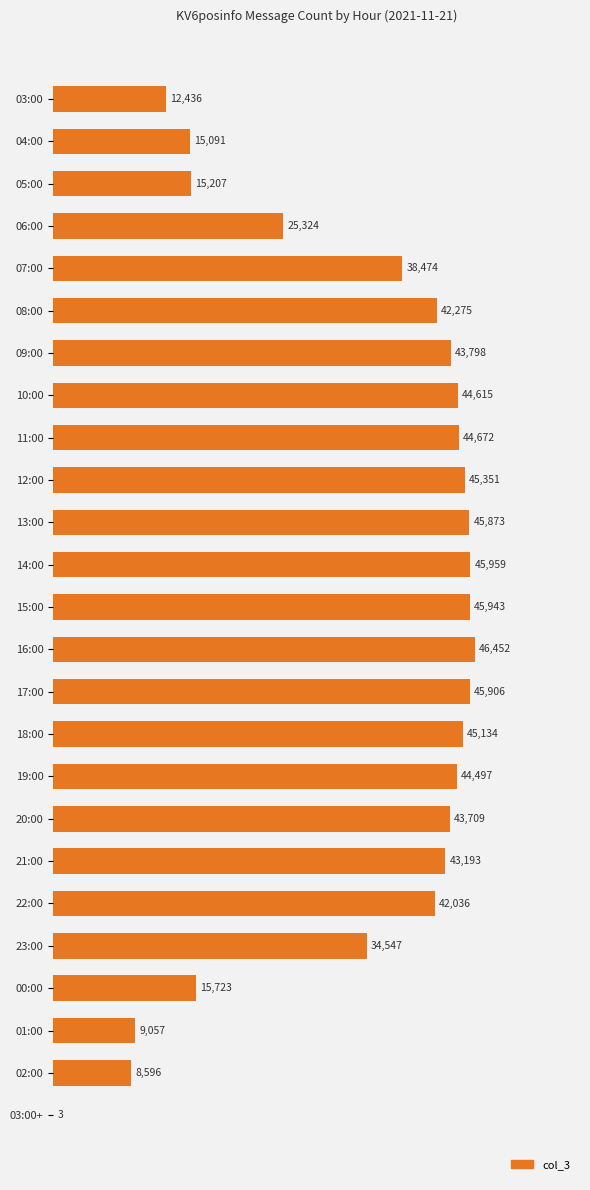

Where is the data nearest to the value 23227?

06:00